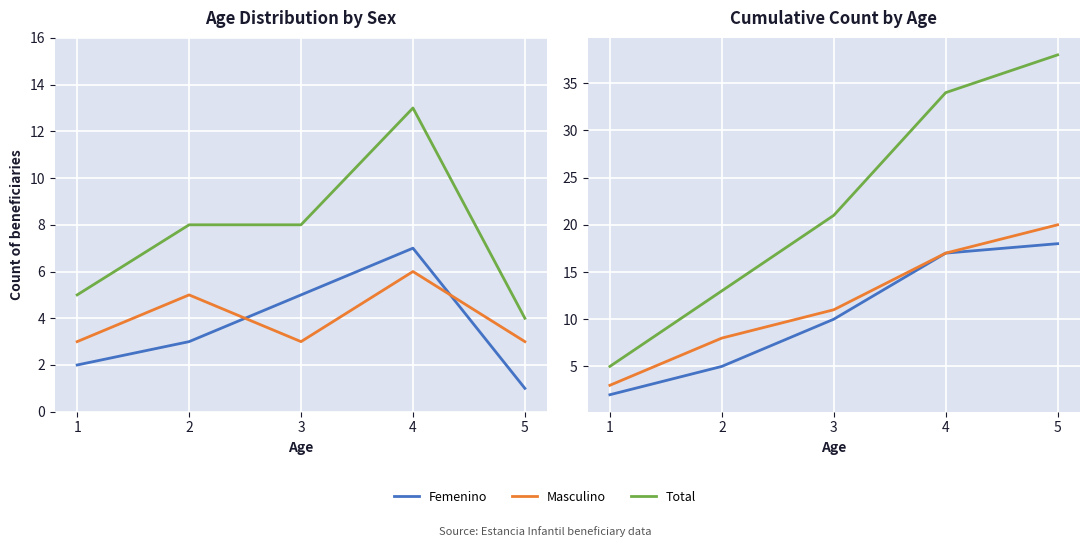

Where does the Femenino series first go above 10?

4